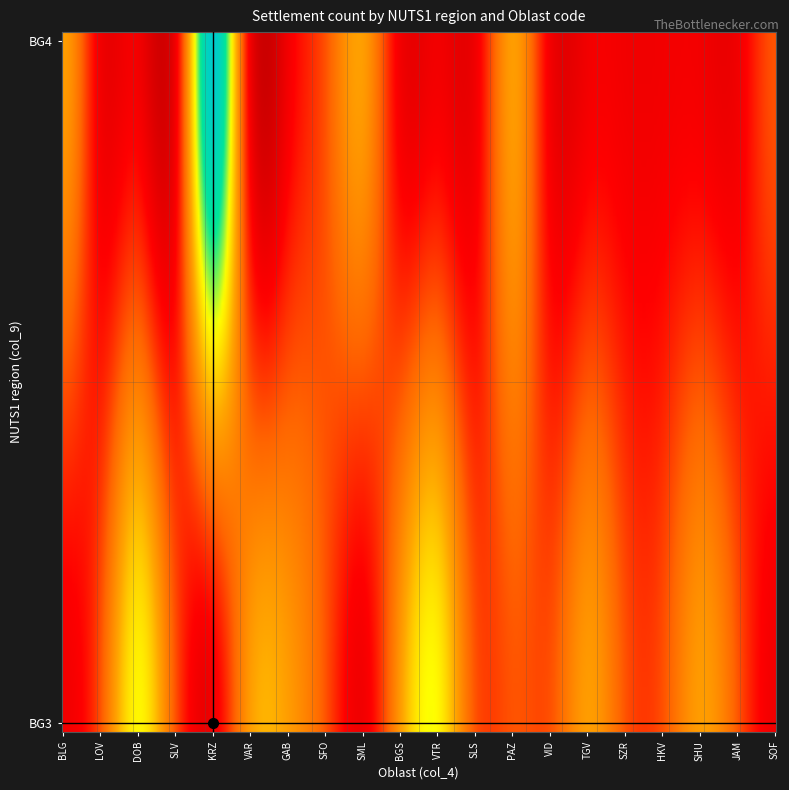

True or false: BG4 has a value of 2 at 6.

False